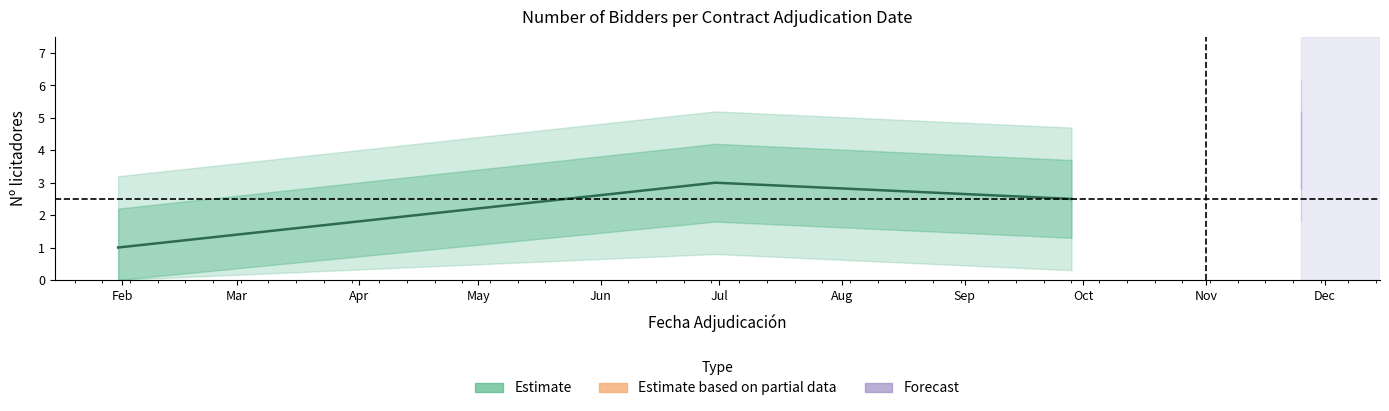

What is the label of the 7th point from the right?

2020-11-25